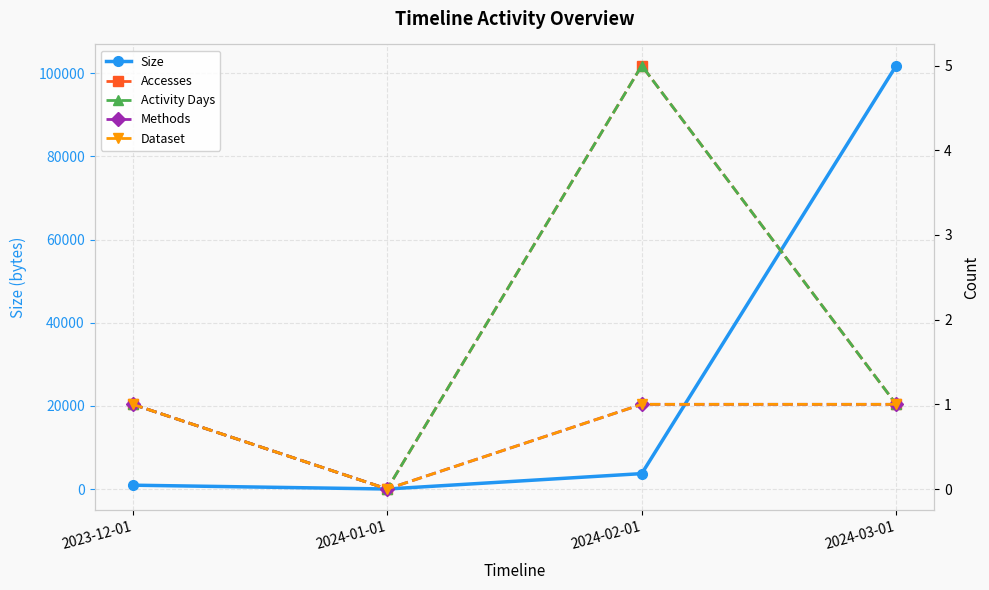

Rank the categories by Accesses value from lowest to highest.

2024-01-01, 2023-12-01, 2024-03-01, 2024-02-01